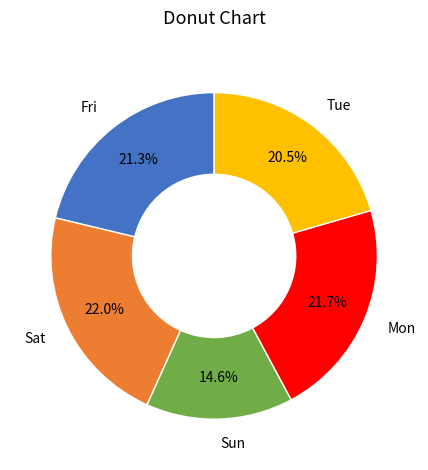

Which slice is the smallest?

Sun